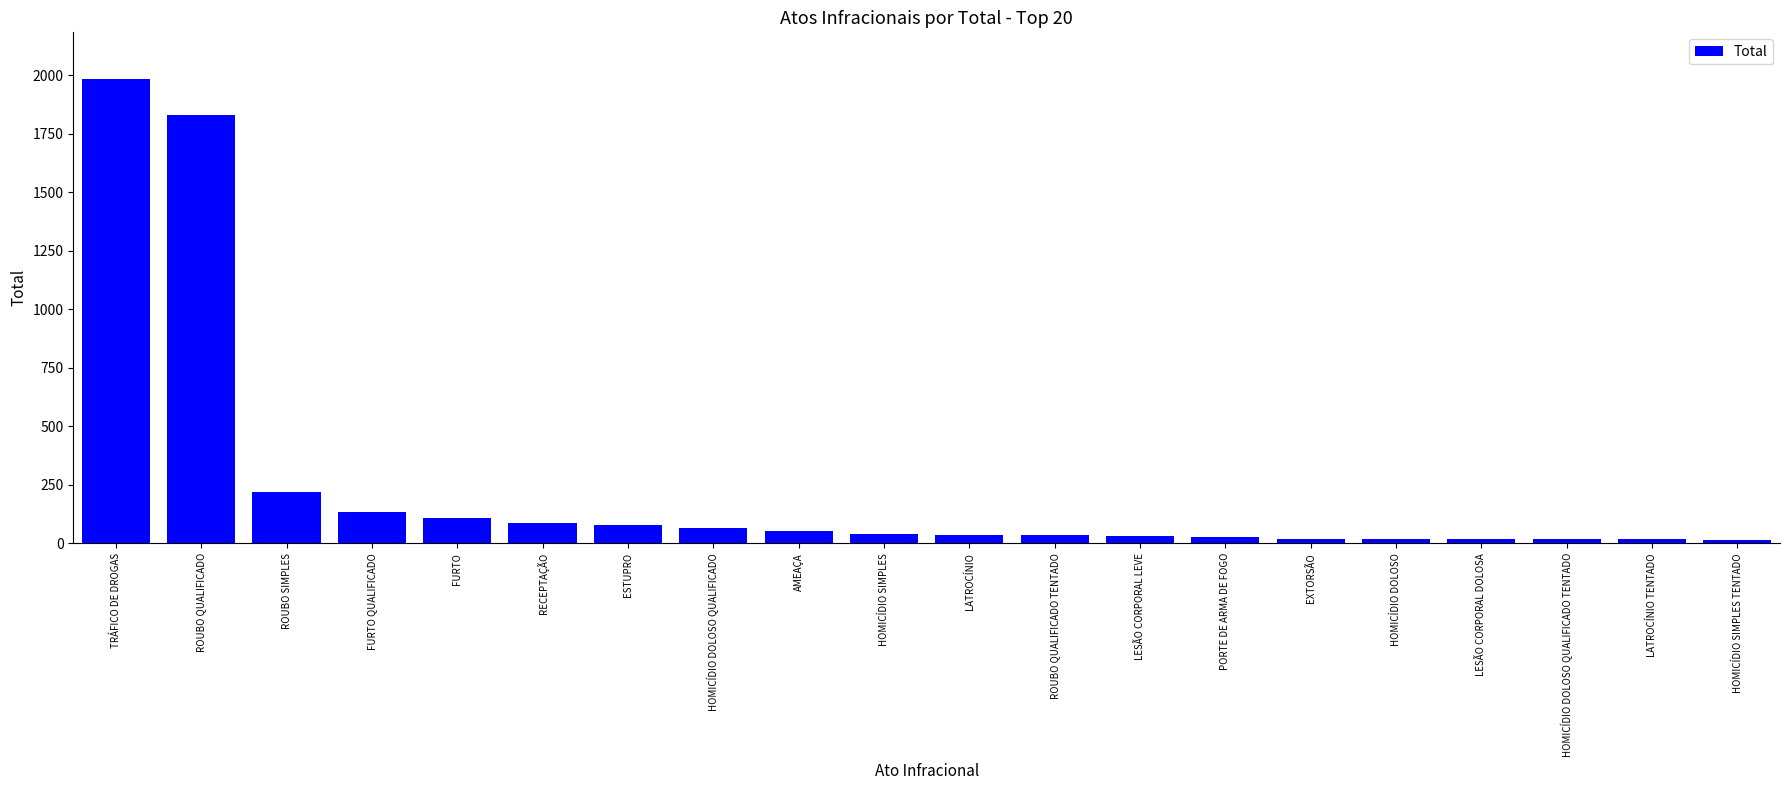

What is the sum of the values at LESÃO CORPORAL DOLOSA and TRÁFICO DE DROGAS?

2004